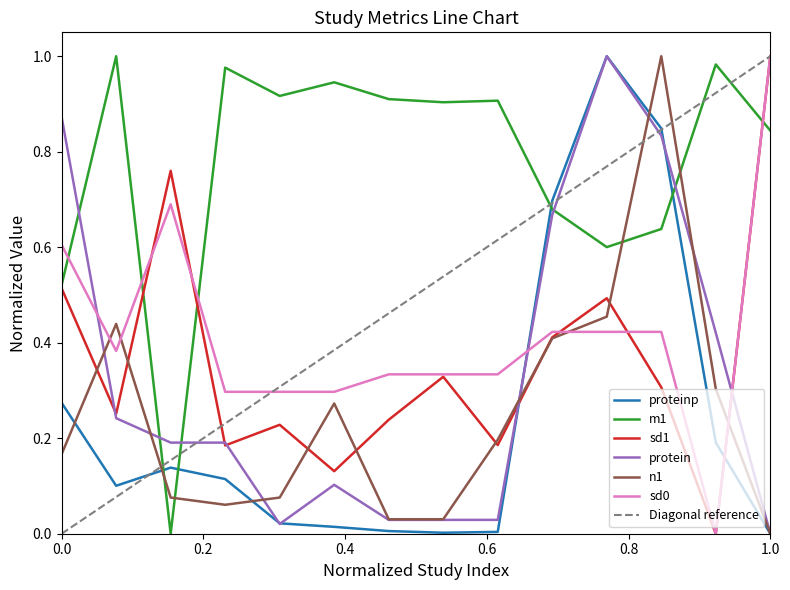

How many series are shown in this chart?

6